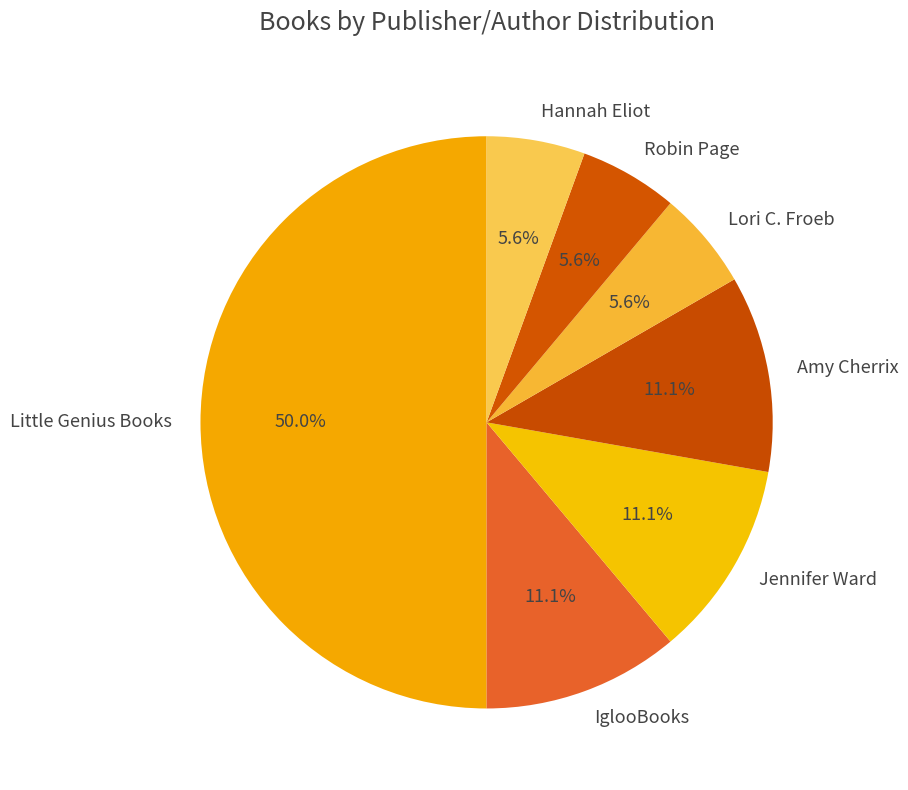

Approximately how many times larger is the value at Lori C. Froeb compared to Jennifer Ward?

0.5